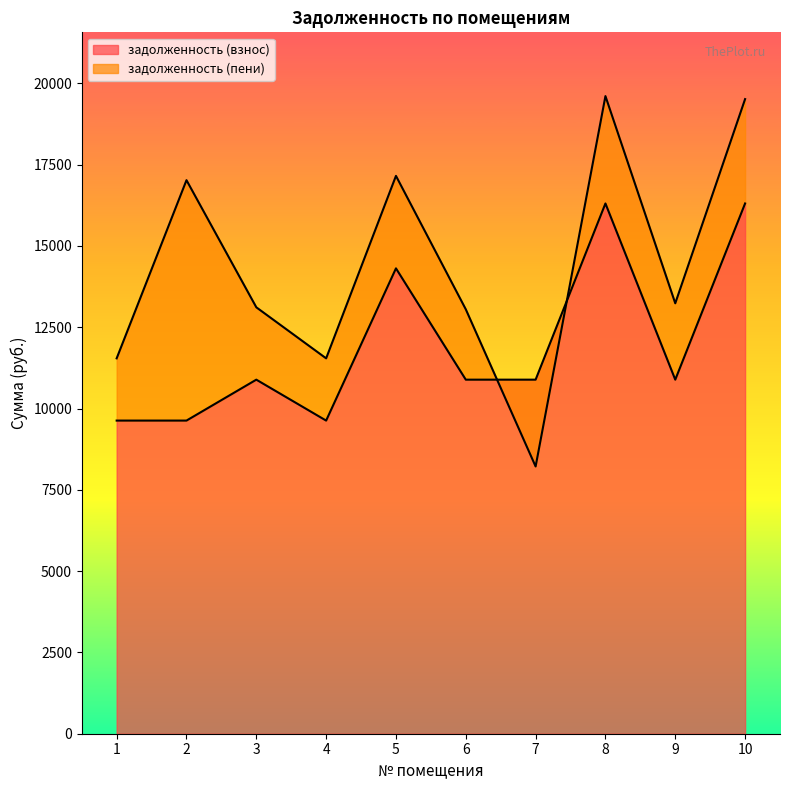

True or false: задолженность (пени) and задолженность (взнос) intersect in this chart.

True